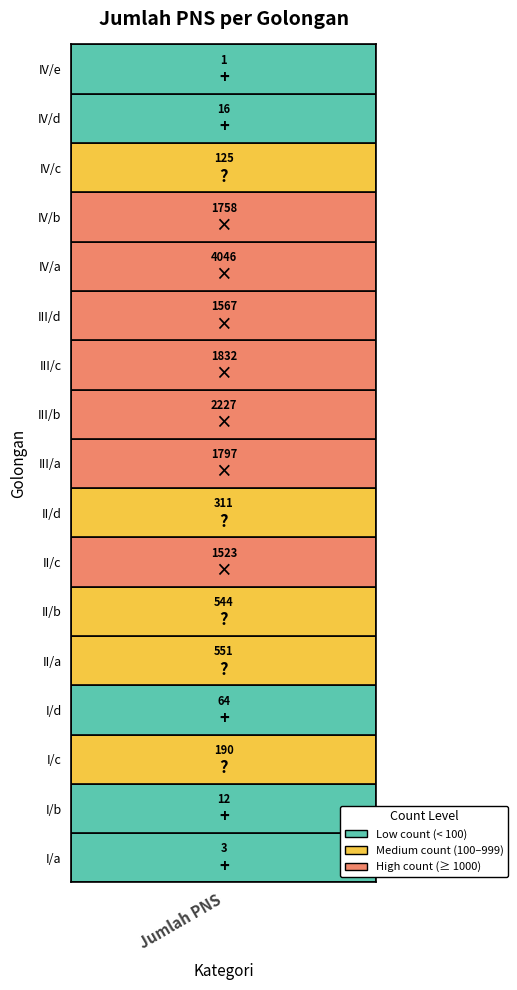

How many data points are above 544?

8